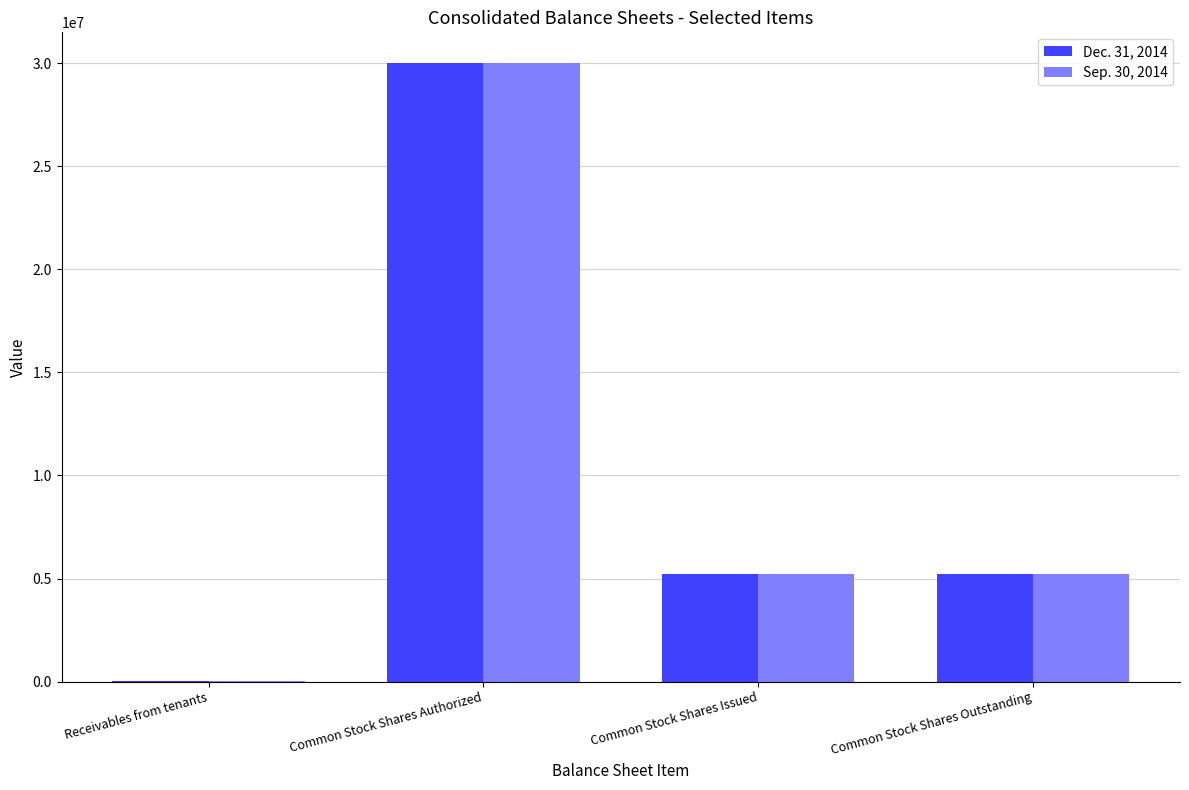

How many groups of bars are there?

4